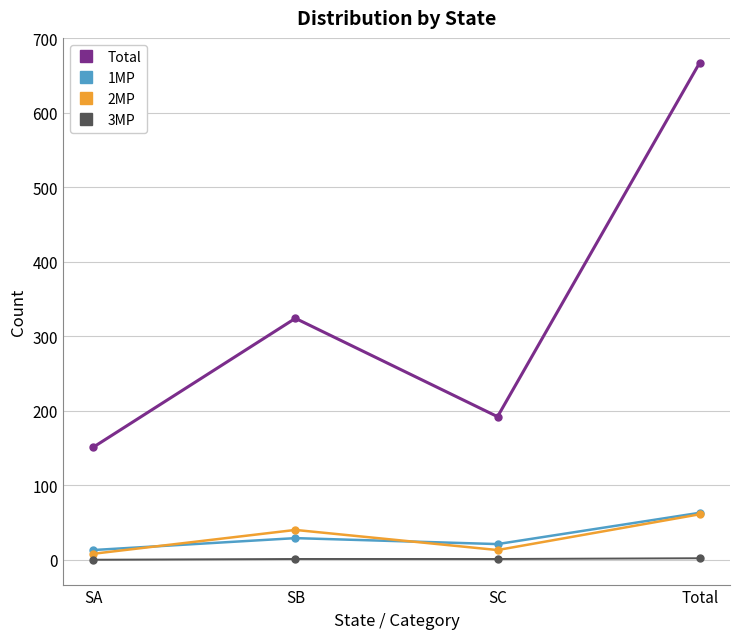

What is the label of the 2nd point from the left?

SB